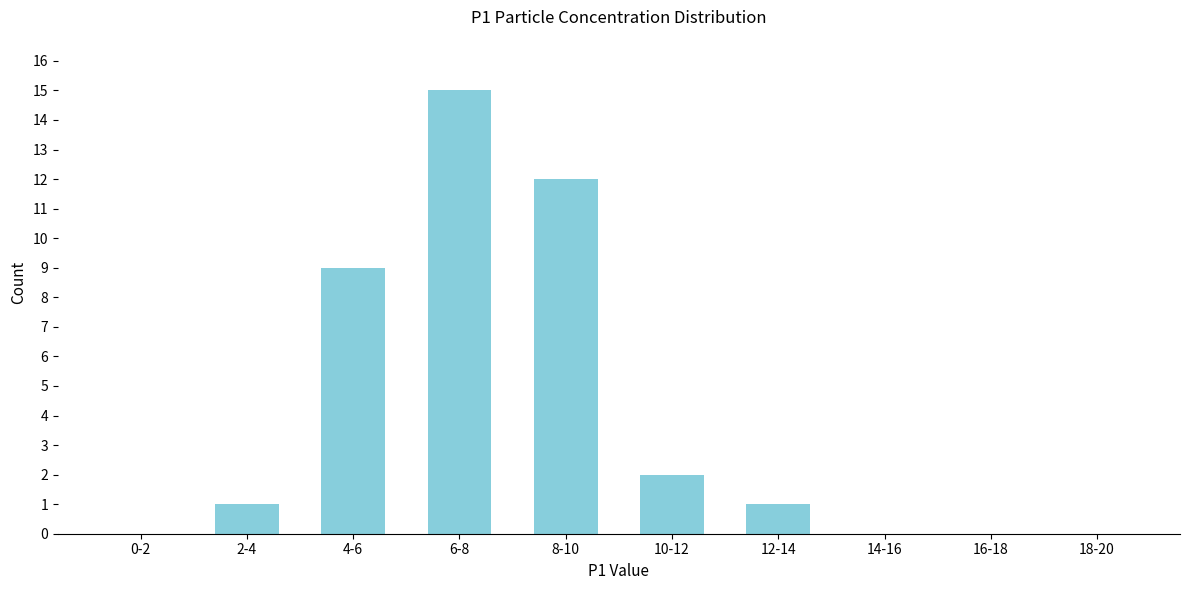

Reading right to left, what are all the values shown in this chart?

18-20=0	16-18=0	14-16=0	12-14=1	10-12=2	8-10=12	6-8=15	4-6=9	2-4=1	0-2=0